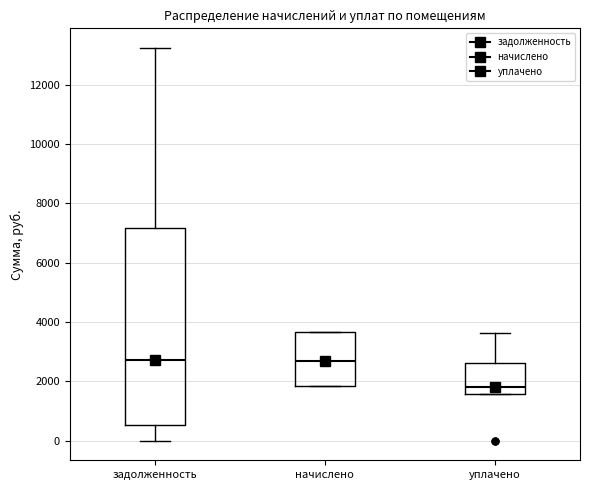

Reading left to right, read every box against the y-axis: the position of its median line, the range the box covers, and the ends of its whiskers. The values are not printed on the chart, so give them approximately, as read against the axis.

задолженность: median 2800, box 600 to 7200, whiskers 0 to 13200
начислено: median 2600, box 1800 to 3600, whiskers 1800 to 3600
уплачено: median 1800, box 1600 to 2600, whiskers 1600 to 3600